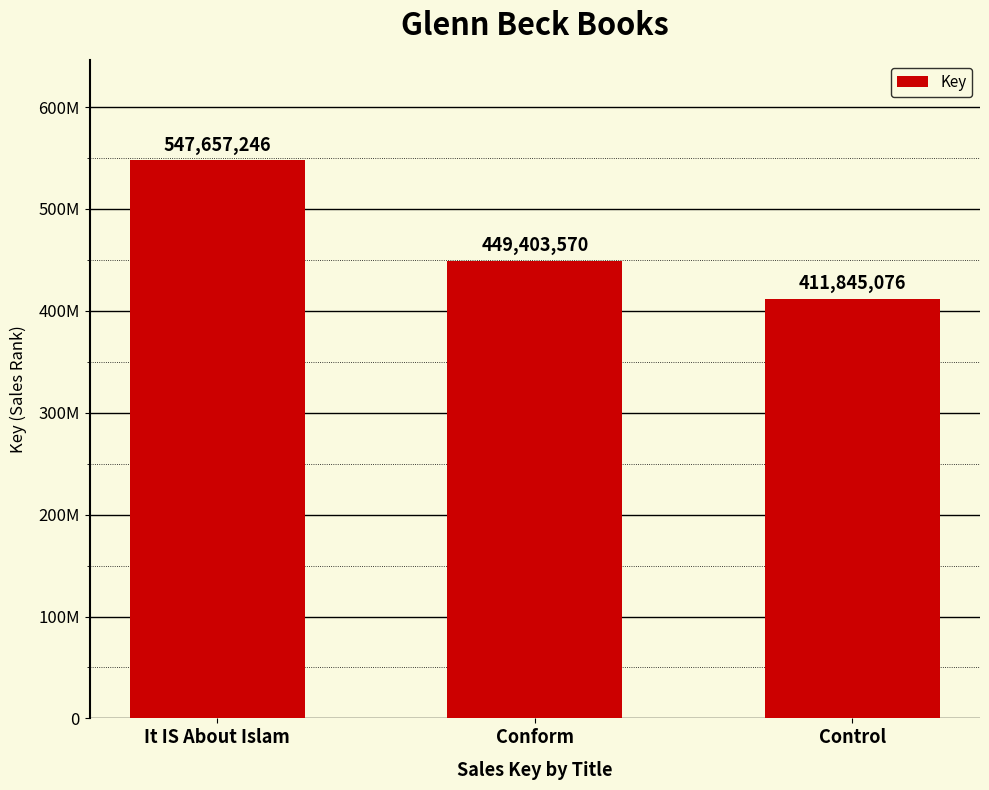

Between Conform and It IS About Islam, which is larger?

It IS About Islam